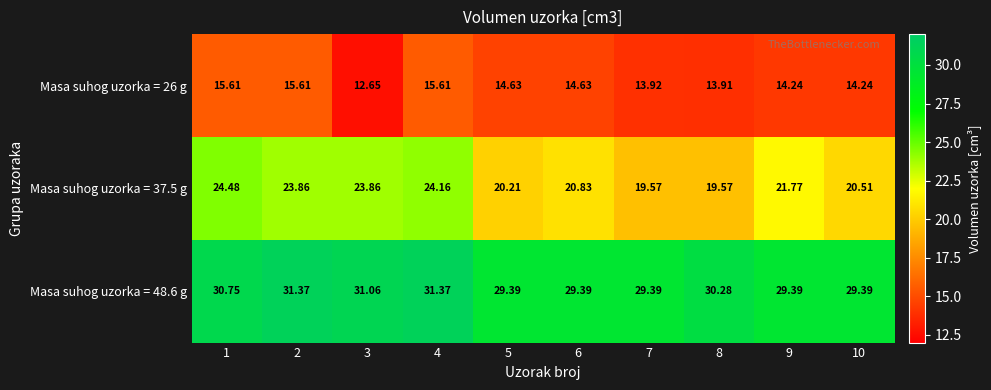

What is the total value across all series at 4?

71.1